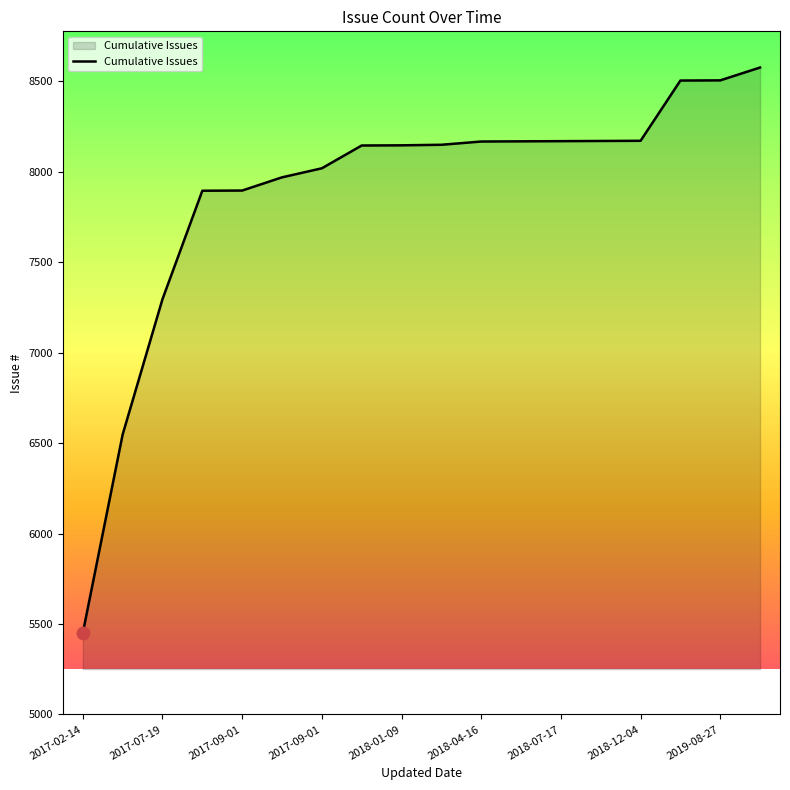

What is the difference between the maximum and minimum values?

3125